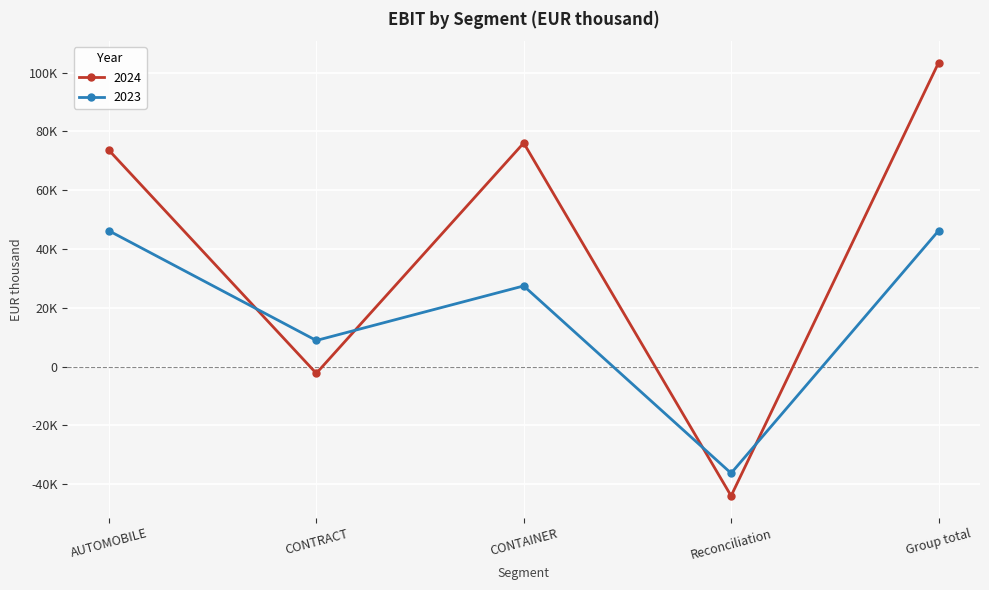

In 2024, how many points are higher than both neighbors (excluding endpoints)?

1